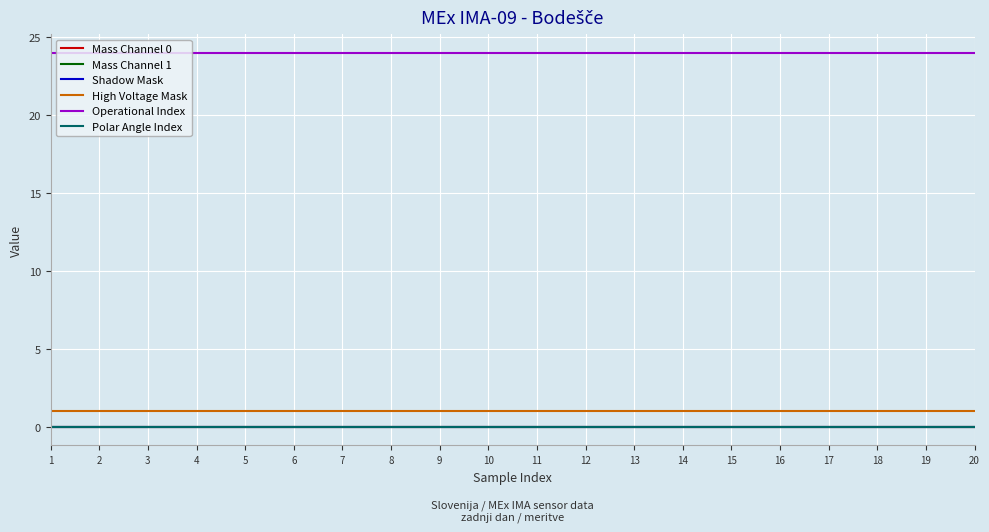

Does the chart have visible grid lines?

Yes